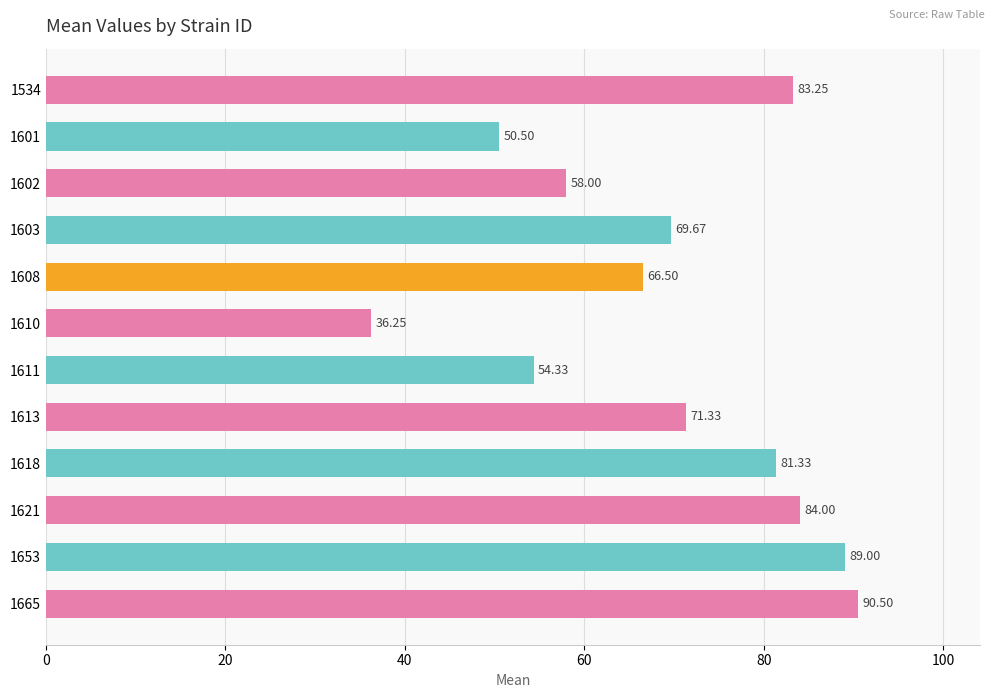

List the labels in order of value, largest first.

1665, 1653, 1621, 1534, 1618, 1613, 1603, 1608, 1602, 1611, 1601, 1610